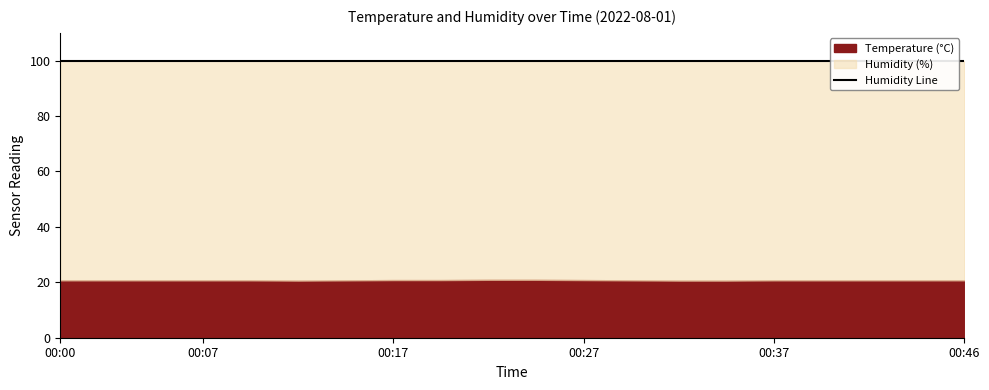

True or false: humidity and temperature intersect in this chart.

False